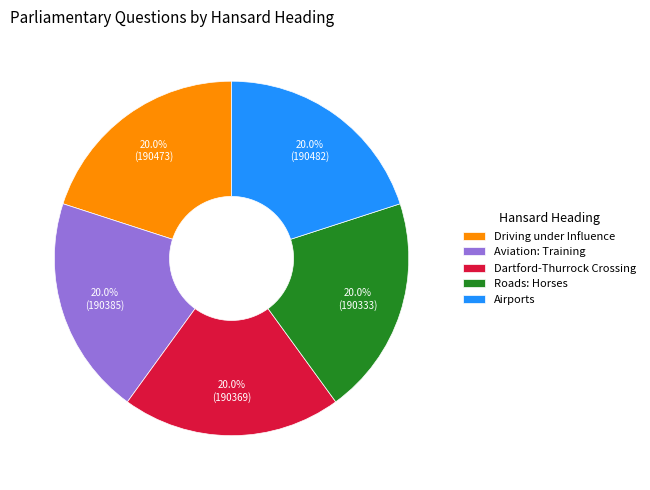

How many slices are in this pie chart?

5